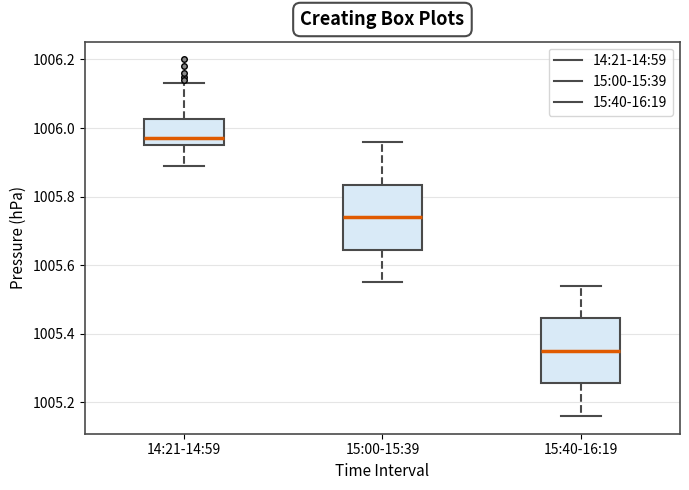

Reading left to right, read every box against the y-axis: the position of its median line, the range the box covers, and the ends of its whiskers. The values are not printed on the chart, so give them approximately, as read against the axis.

14:21-14:59: median 1005.98, box 1005.96 to 1006.02, whiskers 1005.90 to 1006.14
15:00-15:39: median 1005.74, box 1005.64 to 1005.84, whiskers 1005.56 to 1005.96
15:40-16:19: median 1005.36, box 1005.26 to 1005.44, whiskers 1005.16 to 1005.54